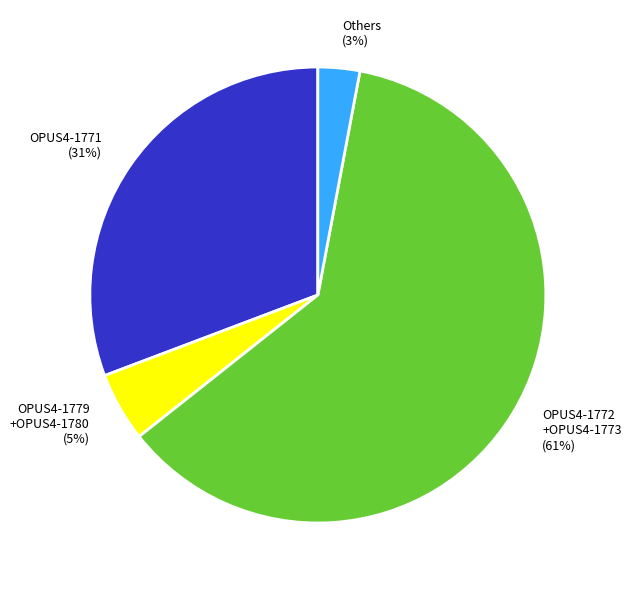

Approximately how many times larger is the value at OPUS4-1772 +OPUS4-1773 (61%) compared to OPUS4-1771 (31%)?

2.0